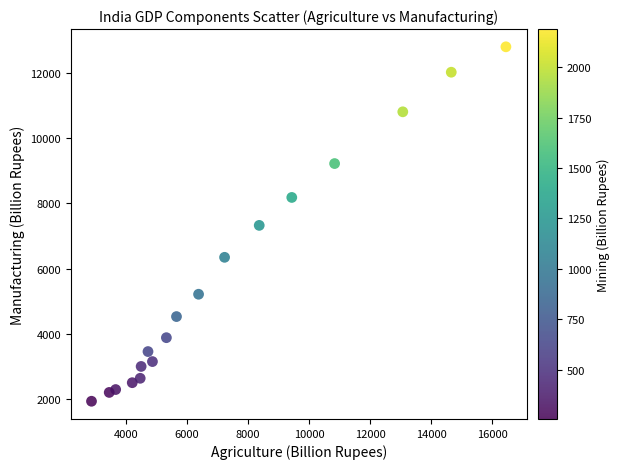

What is the range of Y values (max minus min)?

10862.3